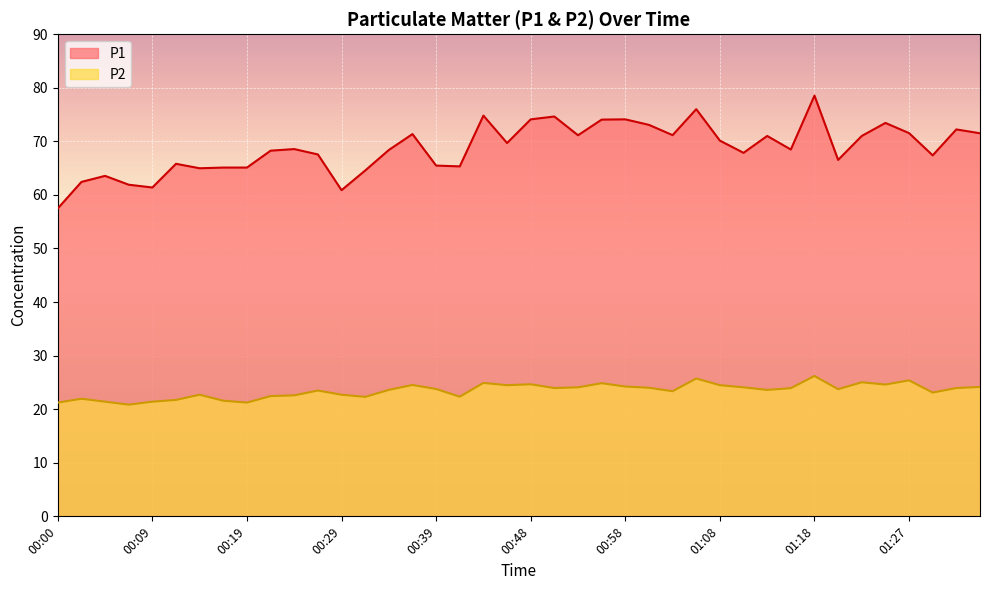

True or false: P2 has a value of 24.6 at 01:25.

True